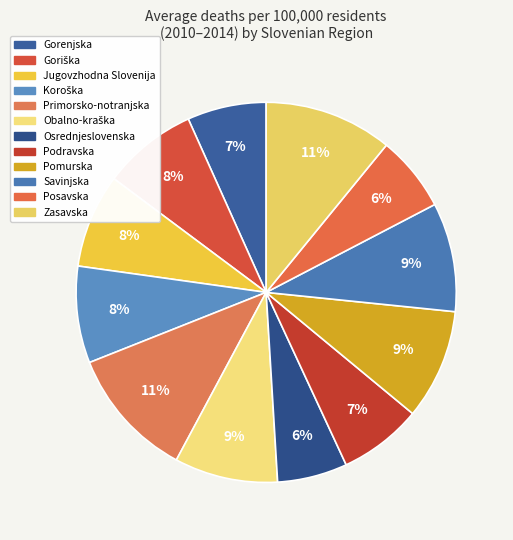

Which category has the biggest portion of the pie?

Primorsko-notranjska